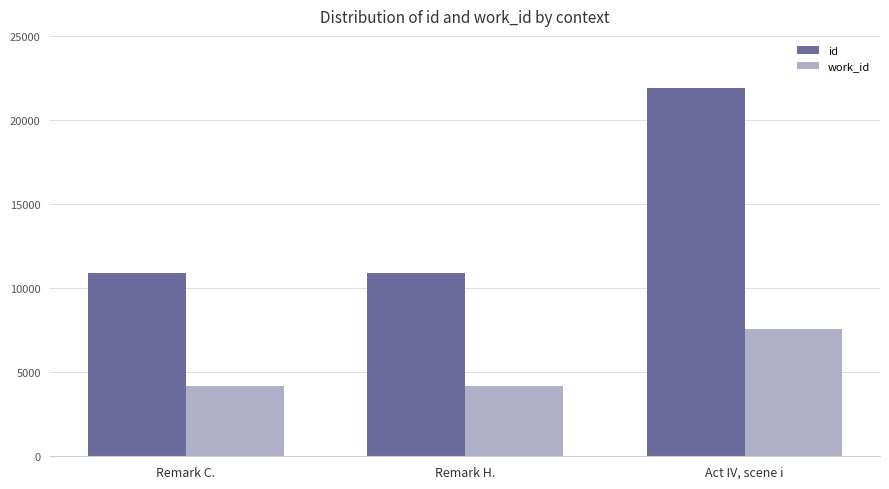

What position from the left is Remark H.?

2